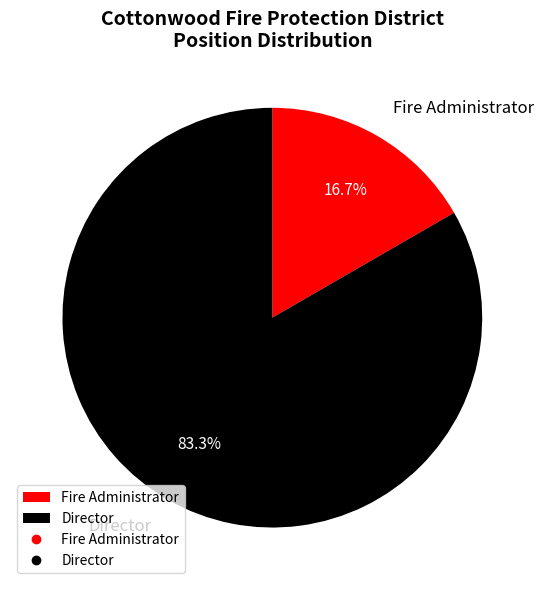

To the nearest percent, what is the average slice percentage?

50%